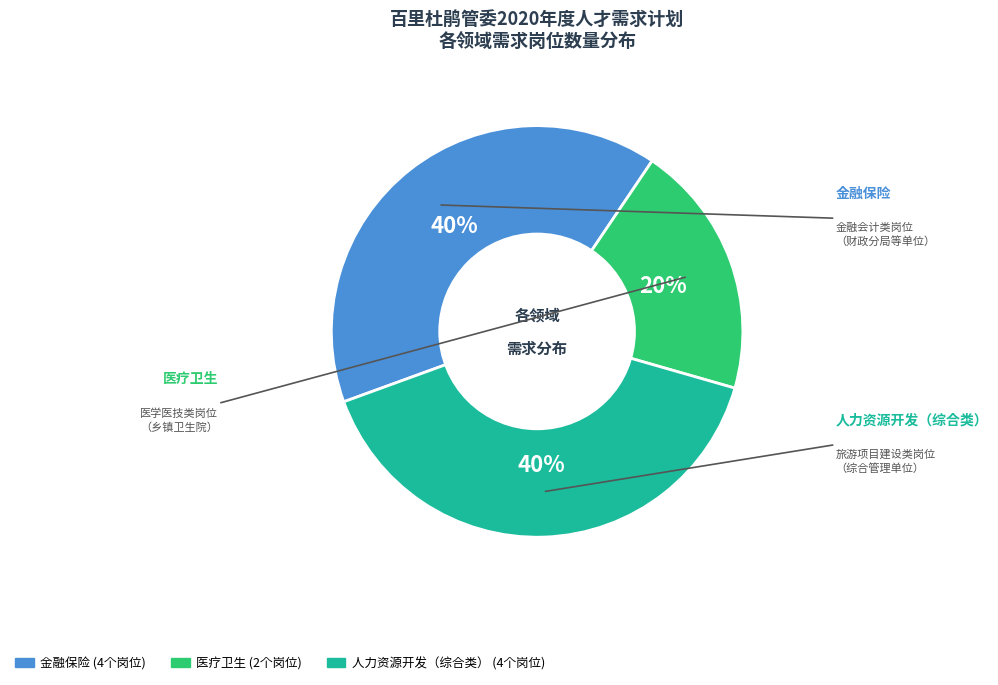

How many slices are in this pie chart?

3